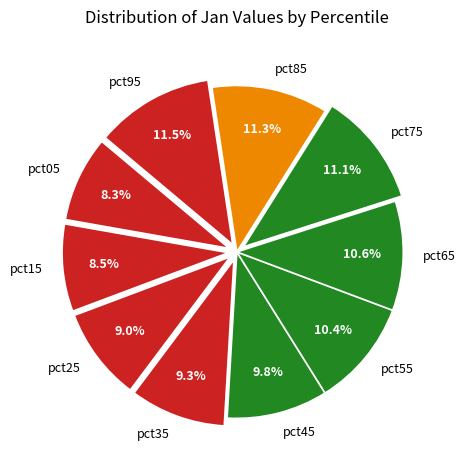

The pct75 slice represents 11% of the pie. True or false?

True